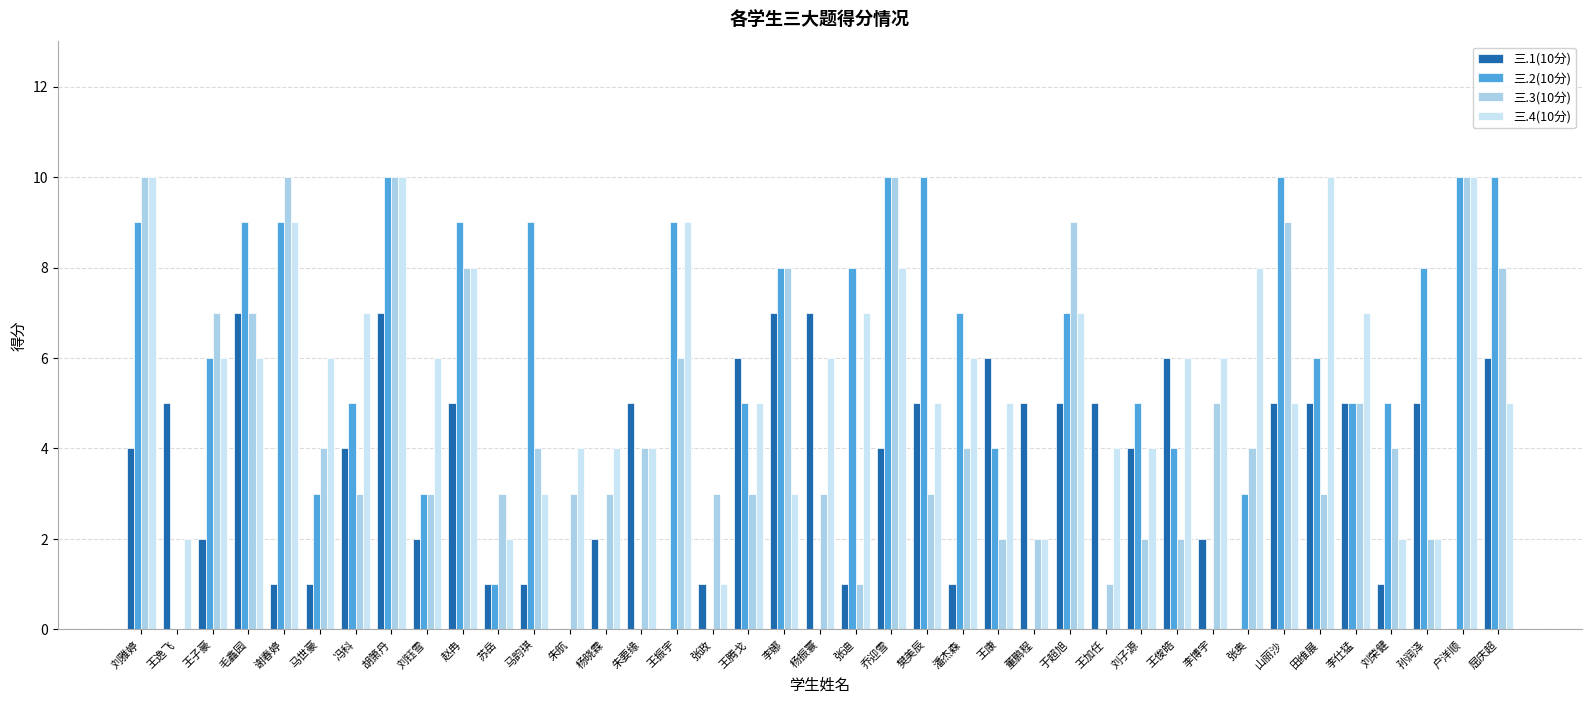

What is the maximum value for 三.2(10分)?

10